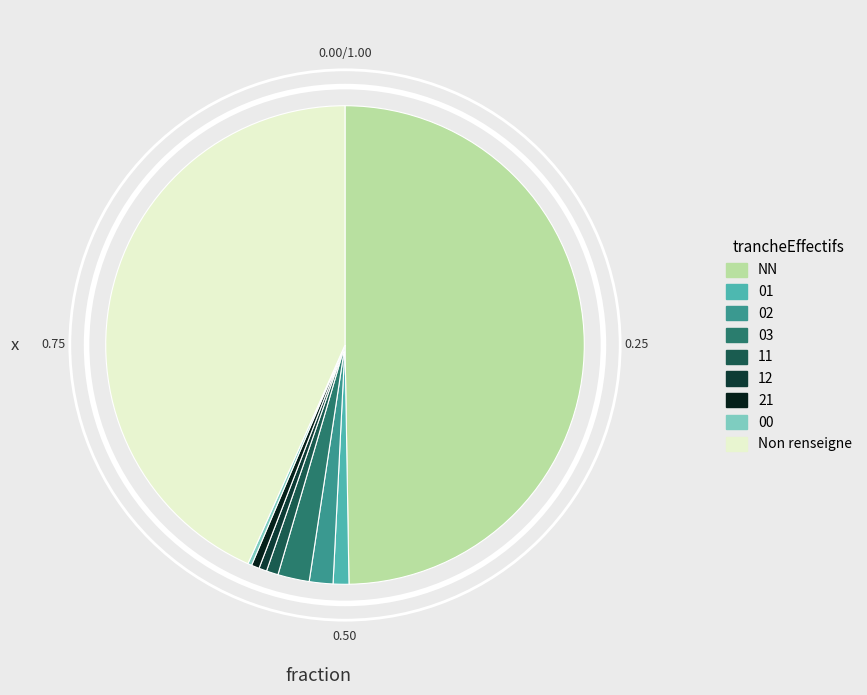

To the nearest percent, what is the difference between the largest and smallest slice percentages?

49%